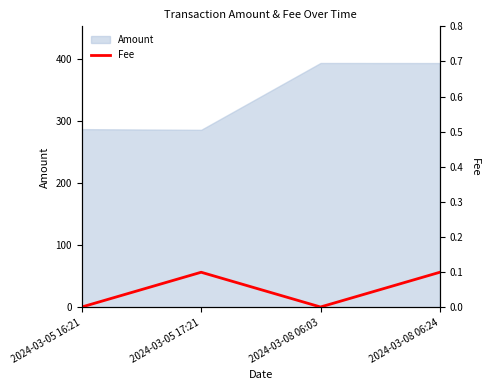

True or false: the data shows 0.0 at 2024-03-05 16:21.

False